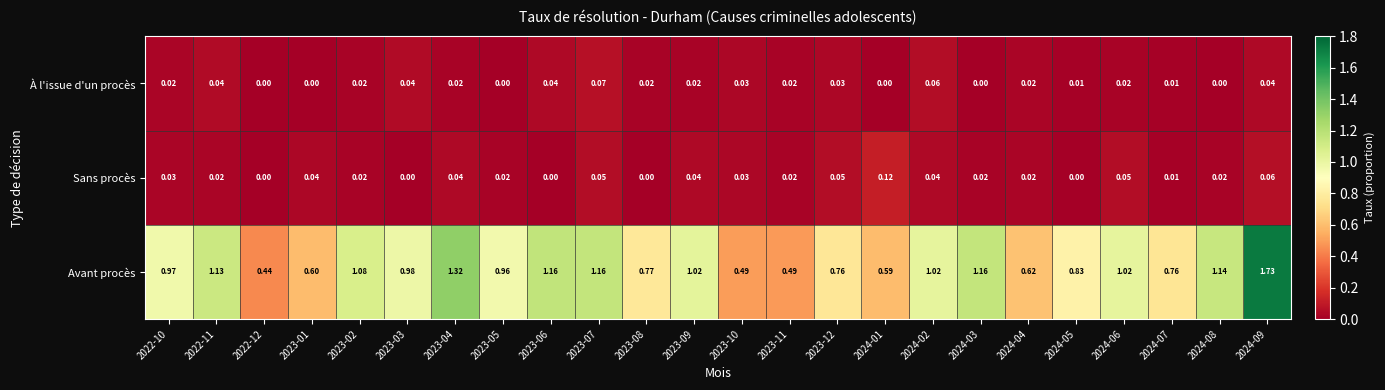

Rank the series at 2023-03 from lowest to highest value.

Sans procès, À l'issue d'un procès, Avant procès